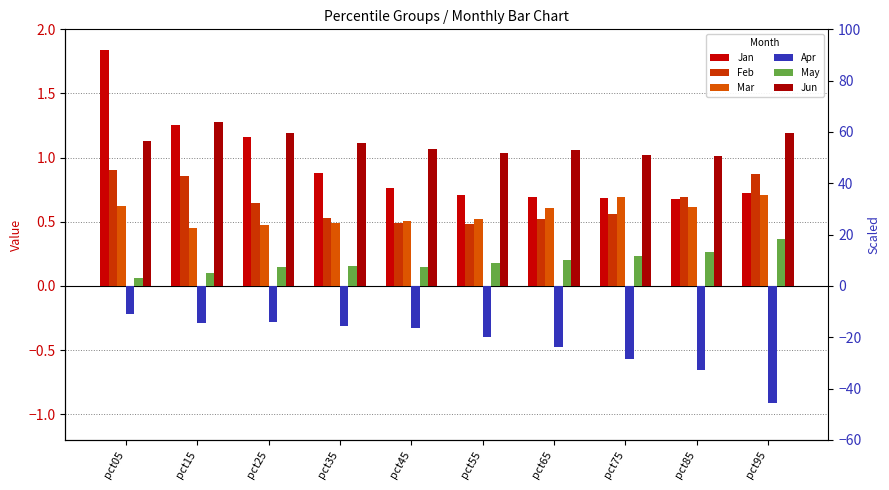

What is the sum of all Jun values?

11.1